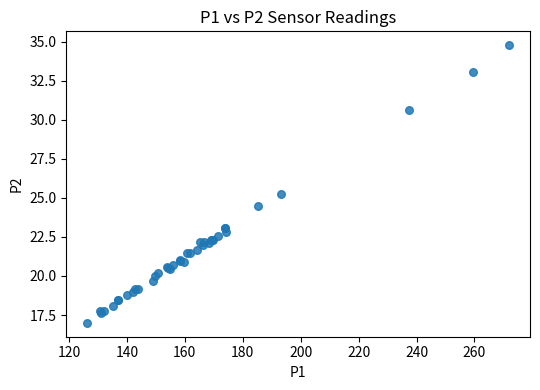

What Y value in the scatter plot is closest to 25?

25.2